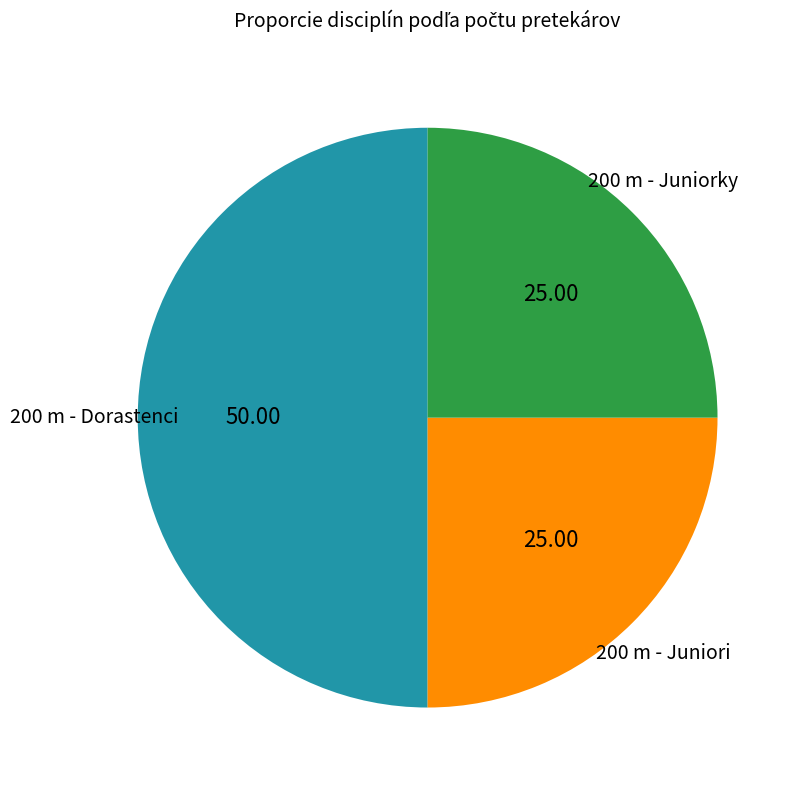

Is 200 m - Juniorky the majority of the pie?

No